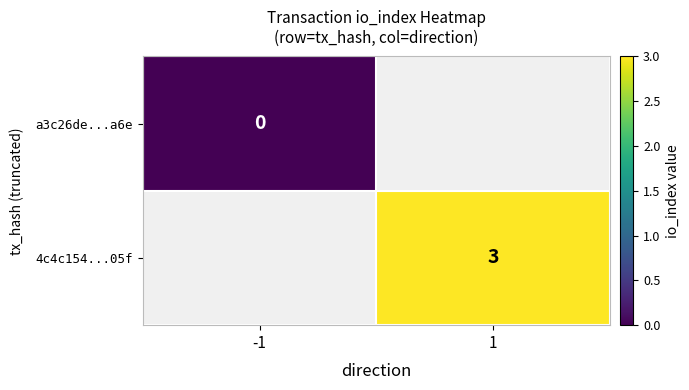

The value of 4c4c154...05f at 1 is 3. True or false?

True